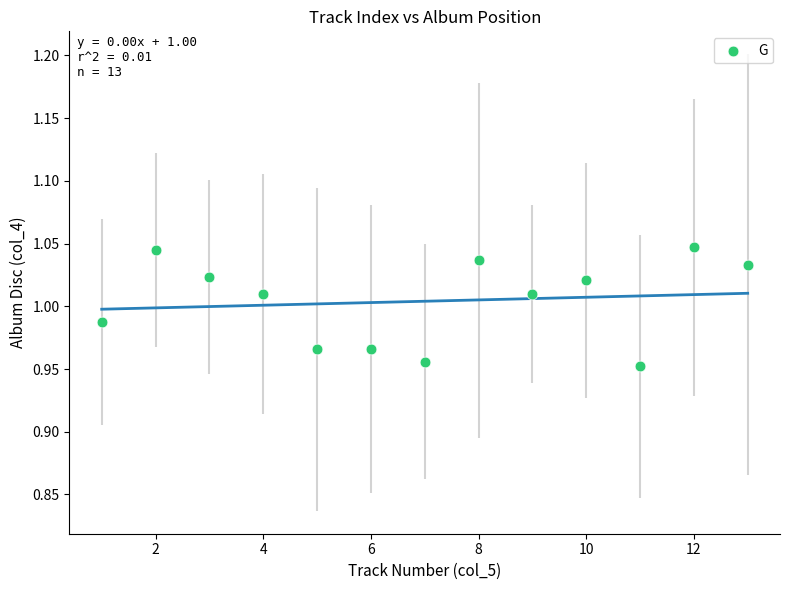

What is the range of X values (max minus min)?

12.0